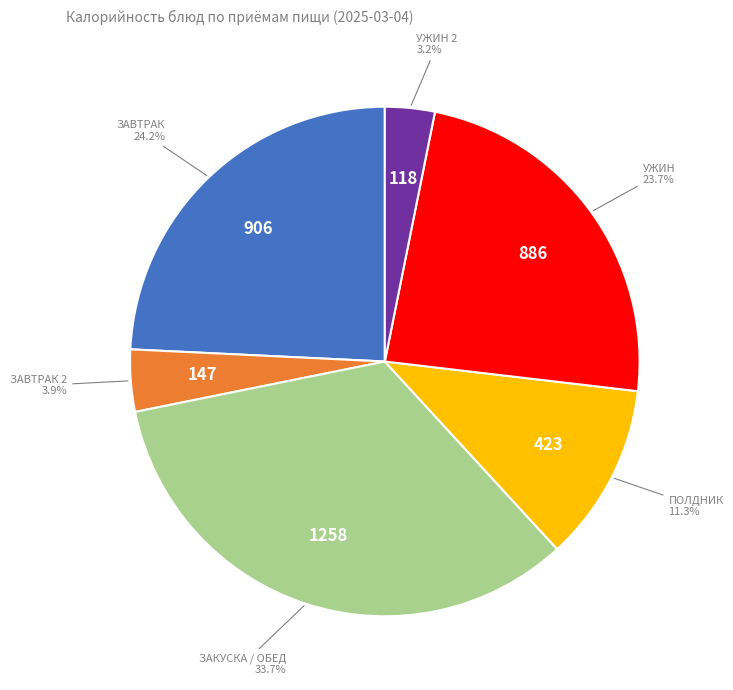

Is there any slice that represents more than half of the pie?

No